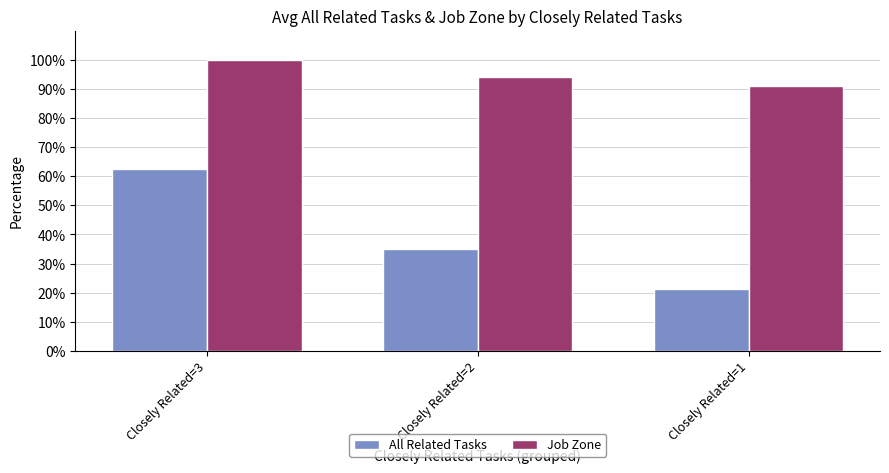

At how many categories does at least one series exceed 60?

3